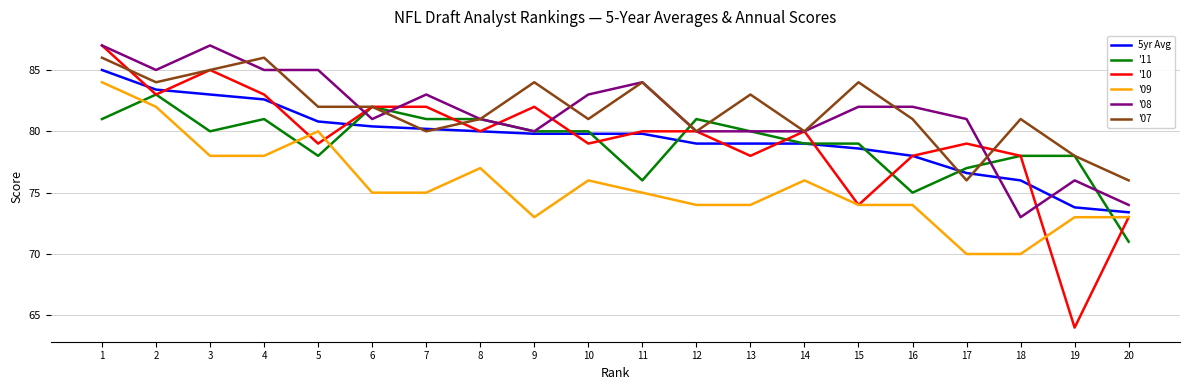

At which category does the chart reach its minimum across all series?

19